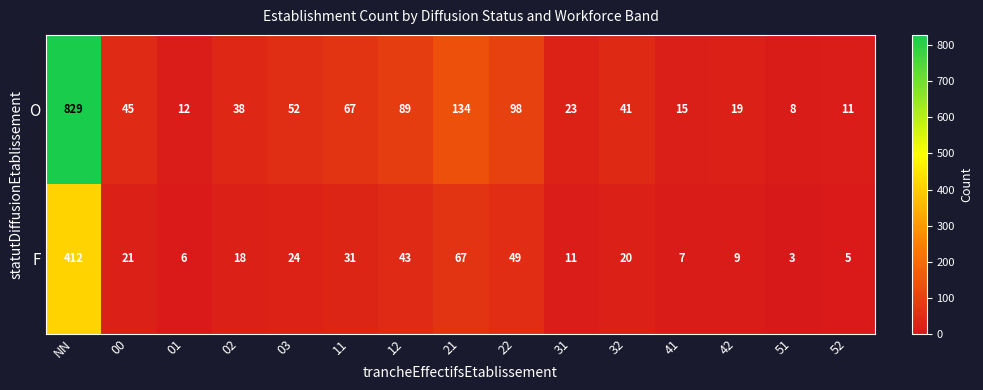

At 11, list the series in order from largest to smallest.

O, F